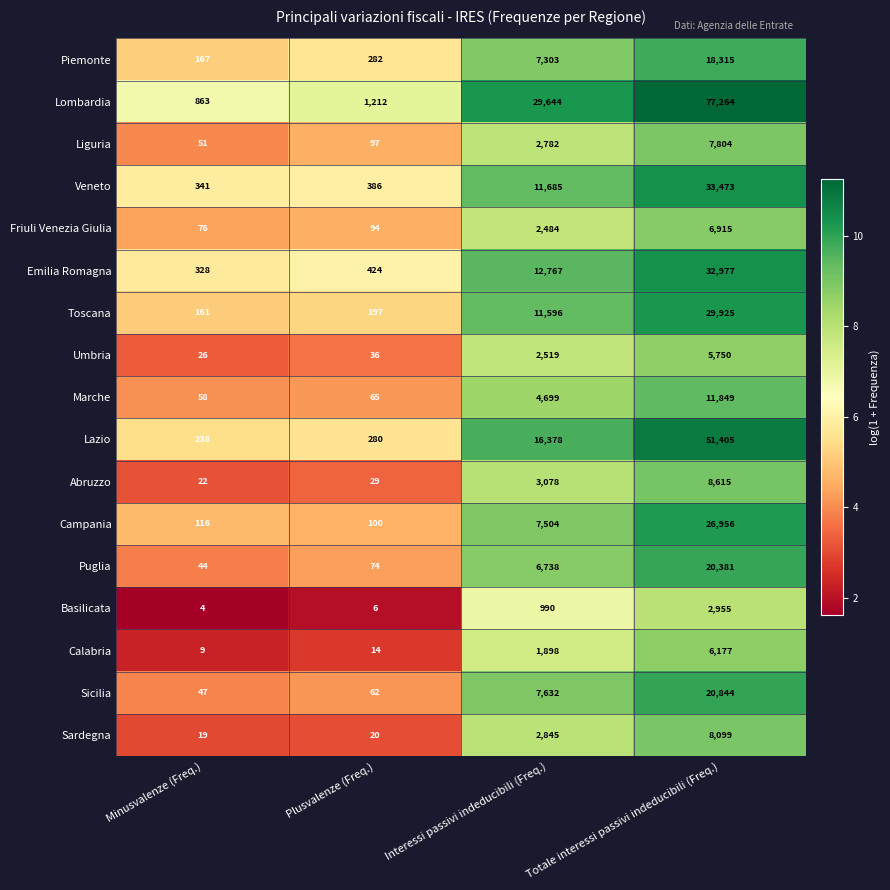

What is the spread (max minus min) of values at Interessi passivi indeducibili (Freq.)?

28654